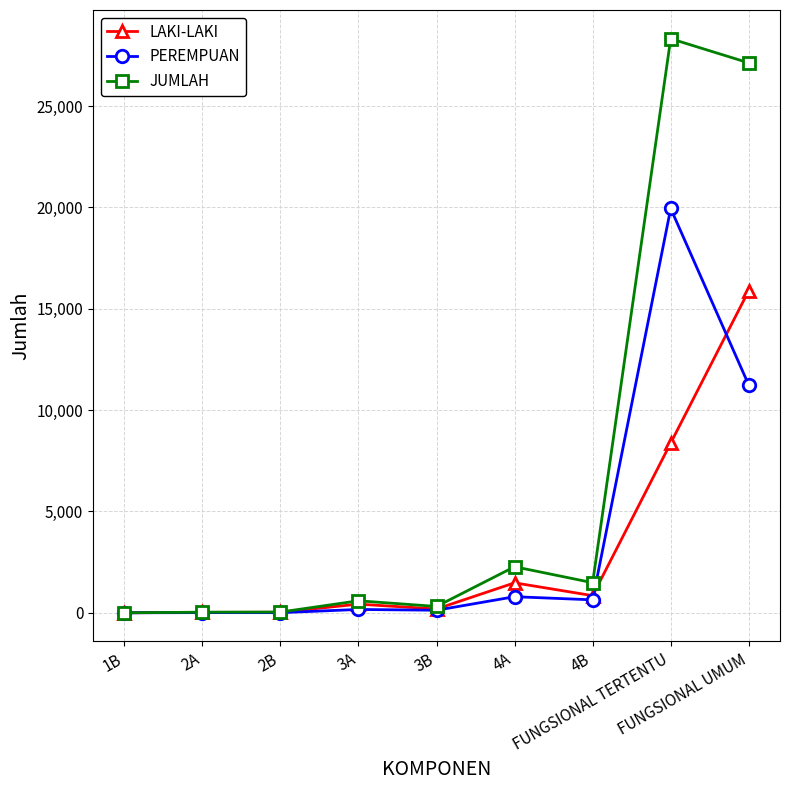

Count the number of categories in the chart.

9